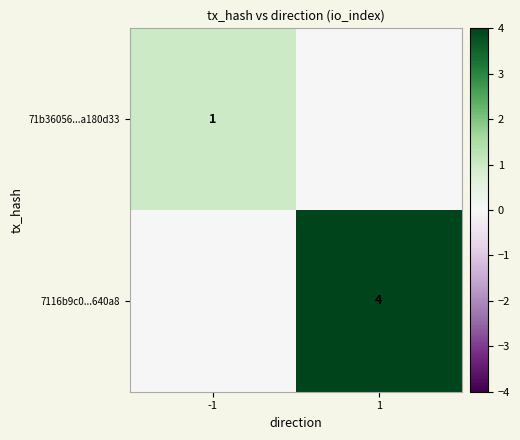

True or false: 7116b9c0...640a8 has a value of 5 at 1.

False